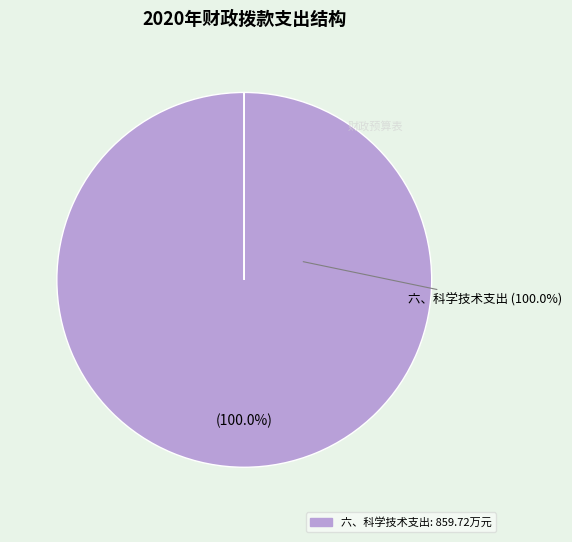

Is there a majority slice in this chart?

Yes